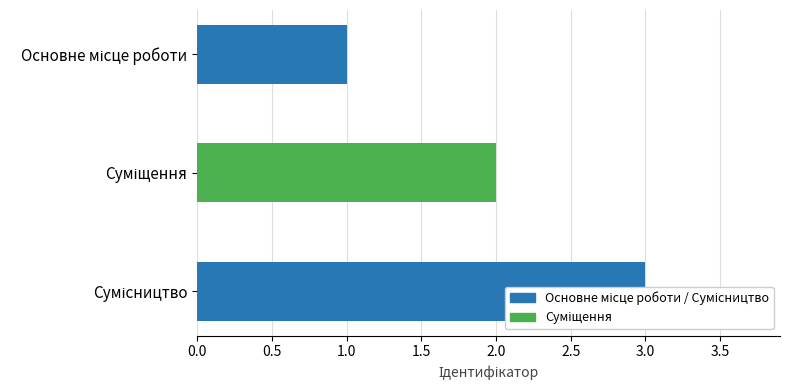

Is it true that the value at Суміщення is 3?

False